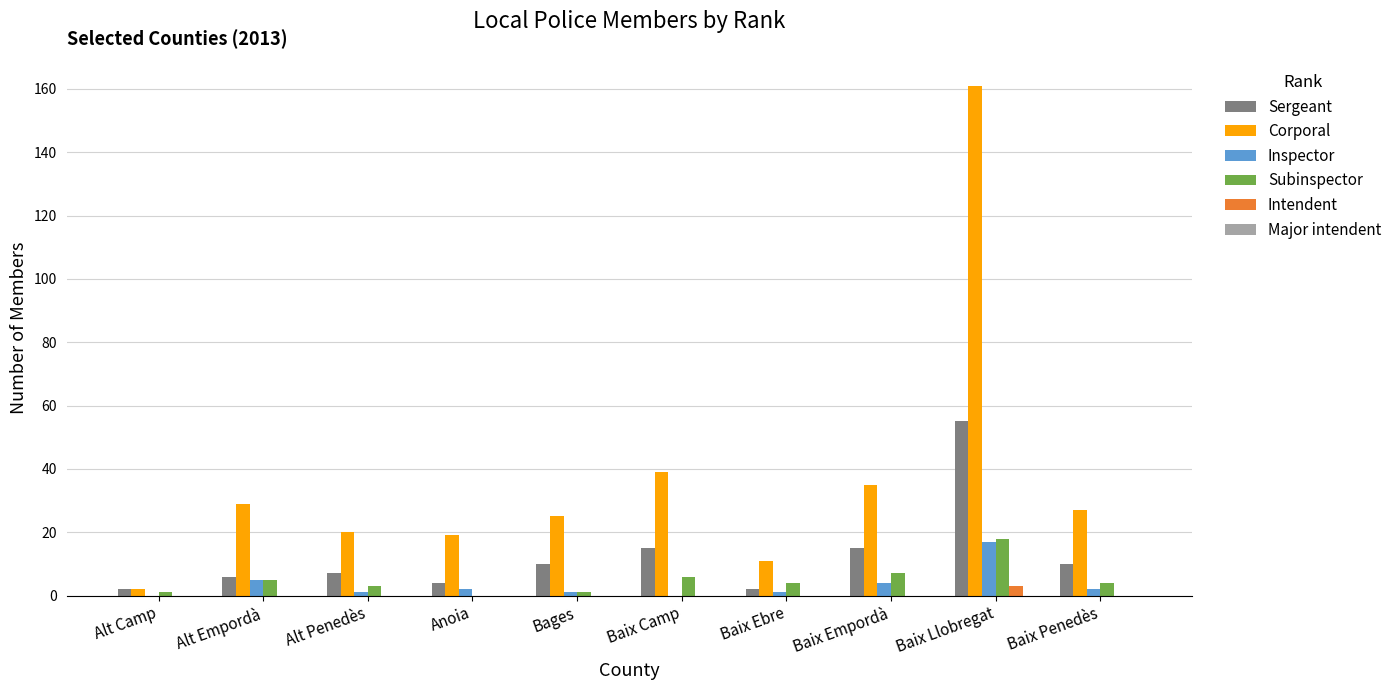

At which category is the sum across all series the highest?

Baix Llobregat